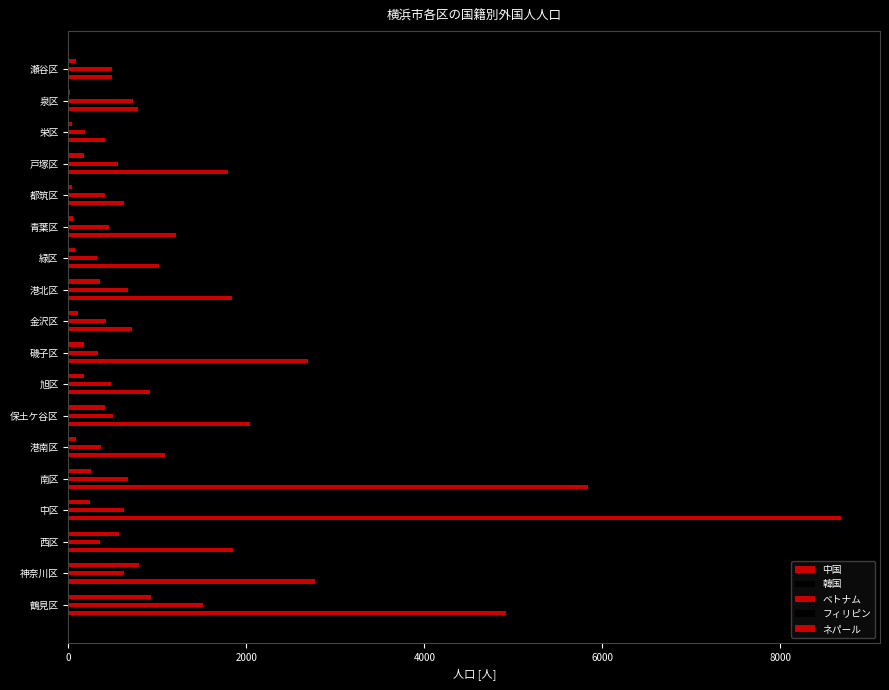

How many series are shown in this chart?

5